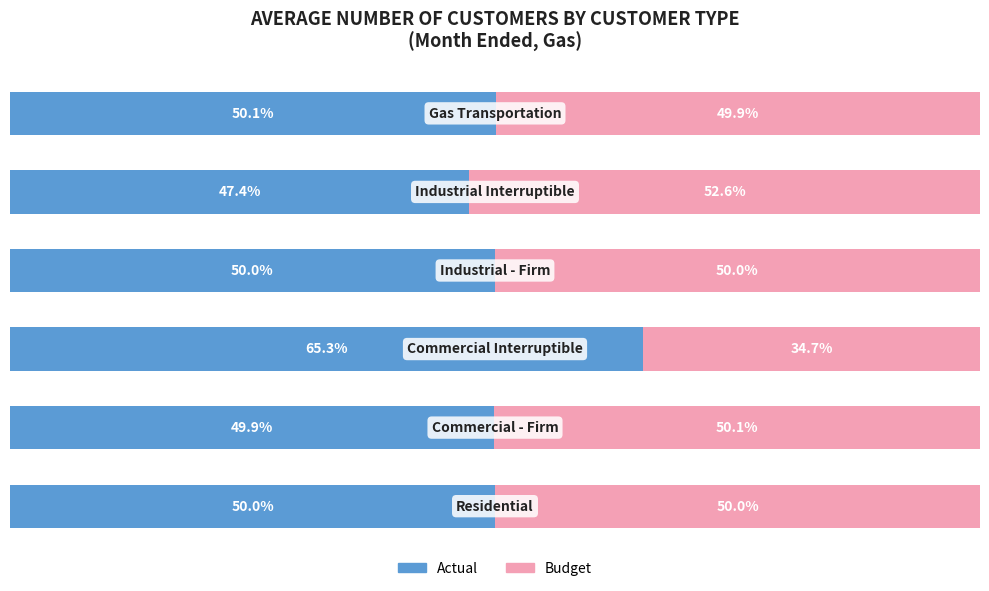

Rank the series by their maximum value, from lowest to highest.

Budget, Actual